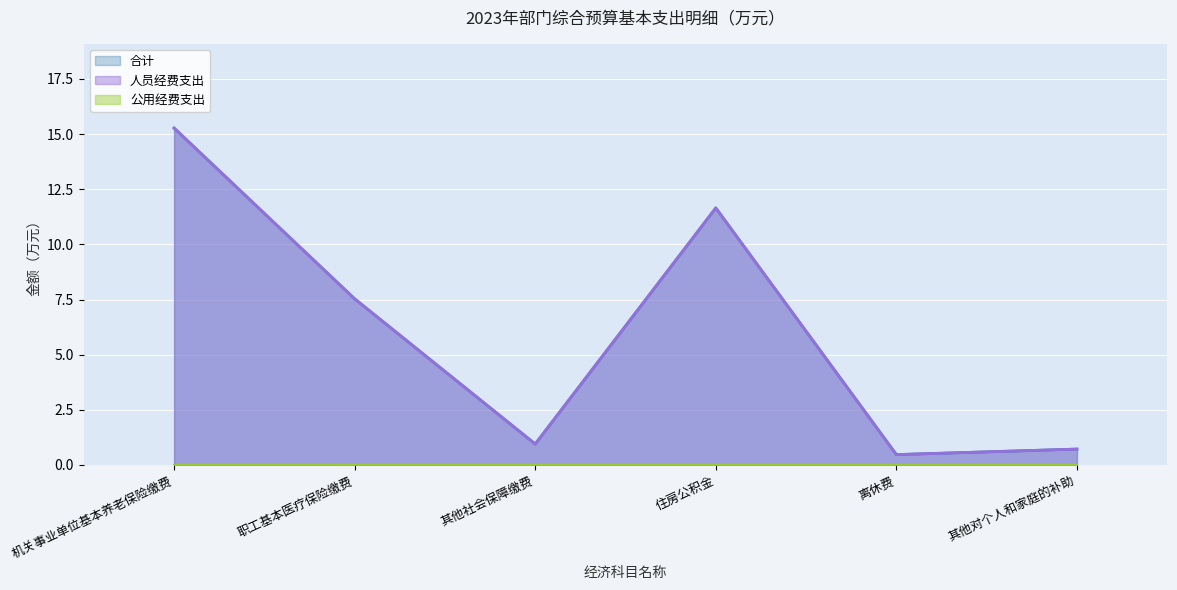

What is the label of the 1st point from the left?

机关事业单位基本养老保险缴费